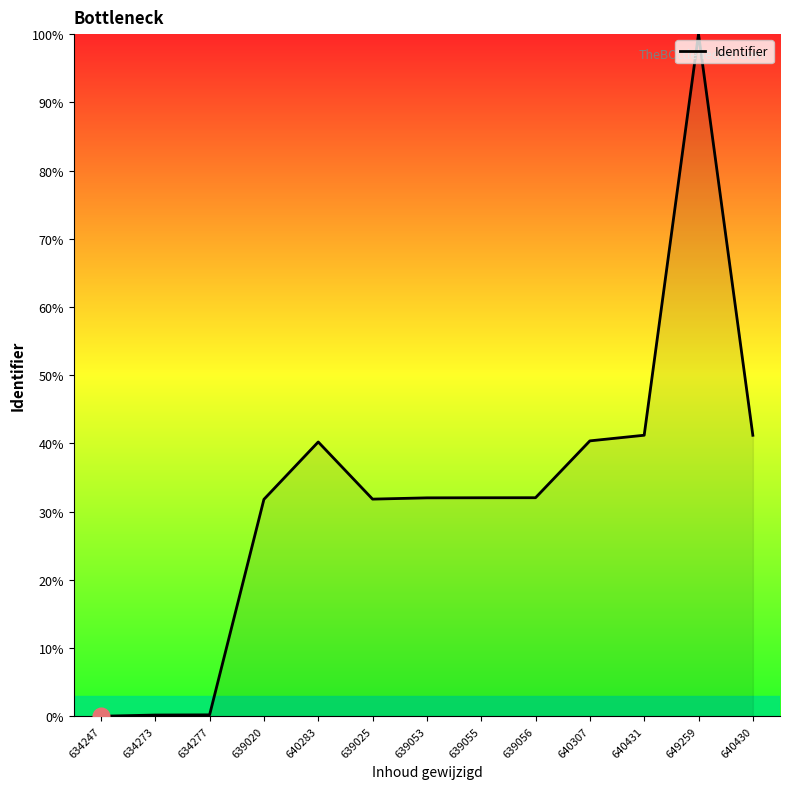

The chart shows a value of 31.8 at 639020. True or false?

True